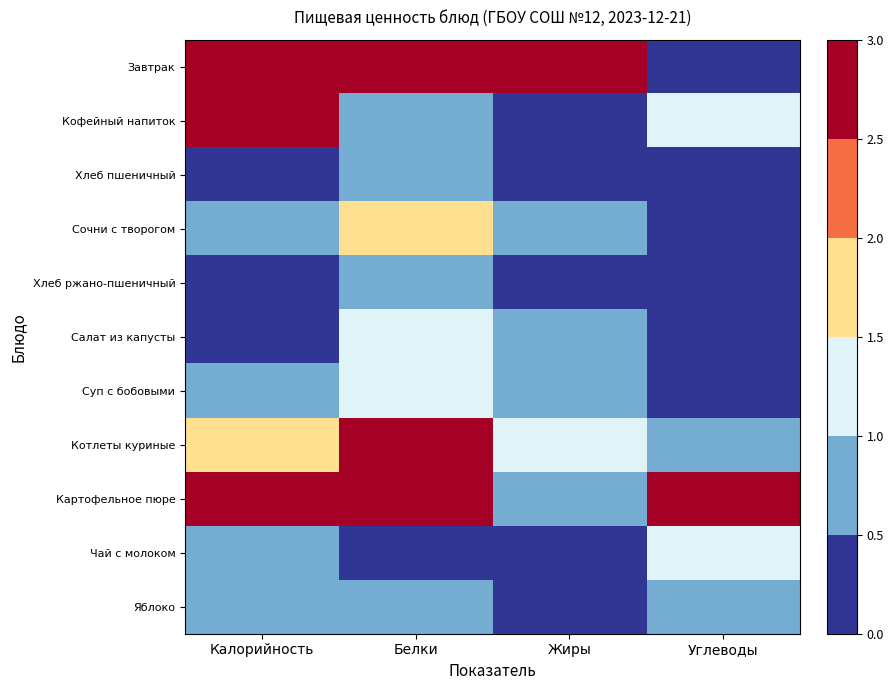

What is the spread (max minus min) of values at Белки?

3.0